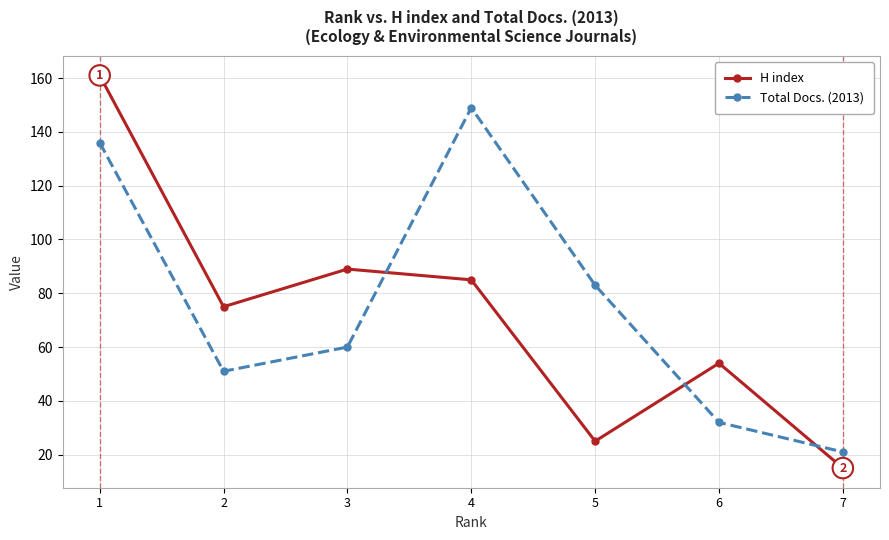

What is the difference between the maximum and minimum values in the Total Docs. (2013) series?

128